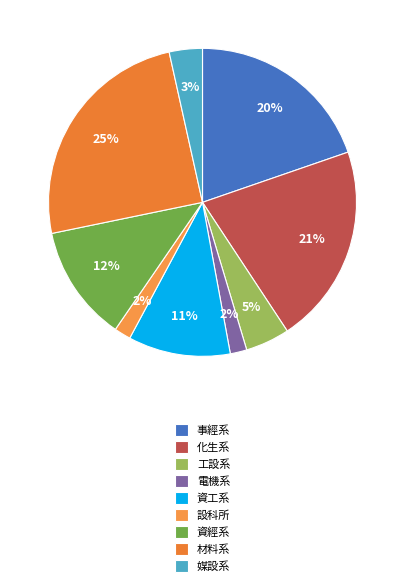

Which category has the smallest portion of the pie?

設科所